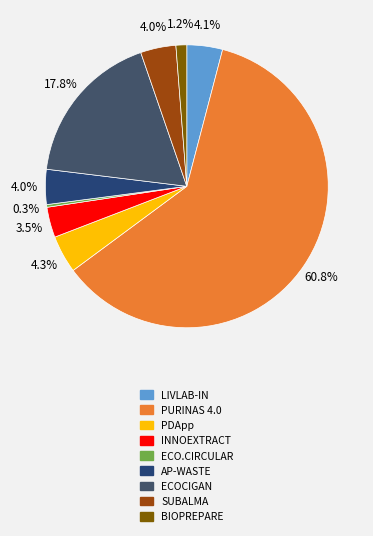

Which has a higher value, INNOEXTRACT or ECO.CIRCULAR?

INNOEXTRACT